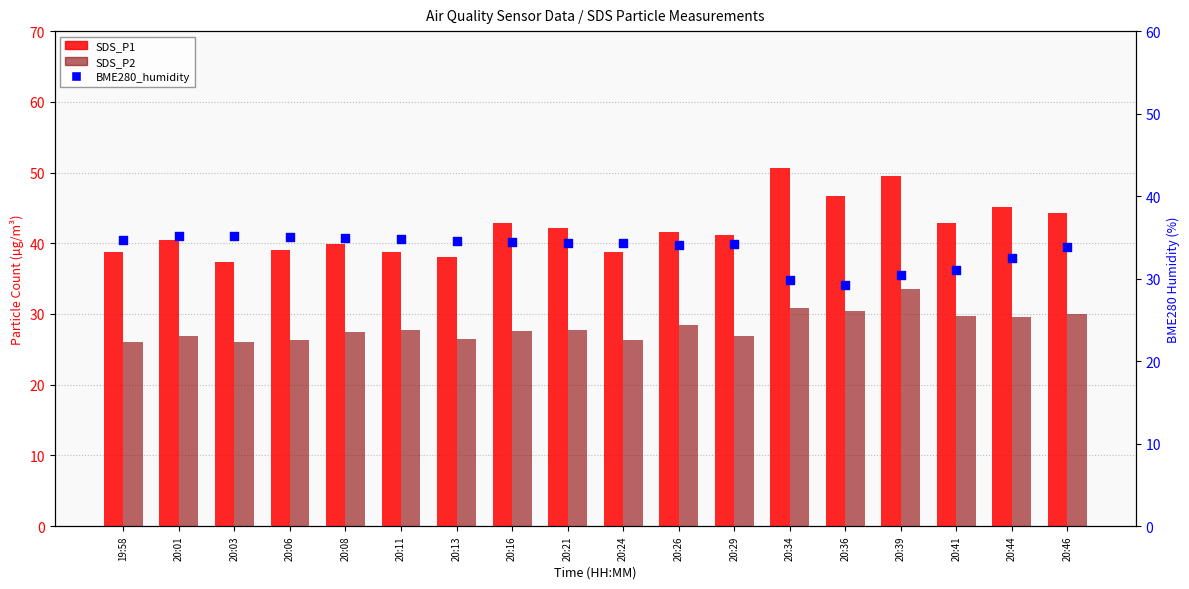

Which series has the largest total across all categories?

SDS_P1